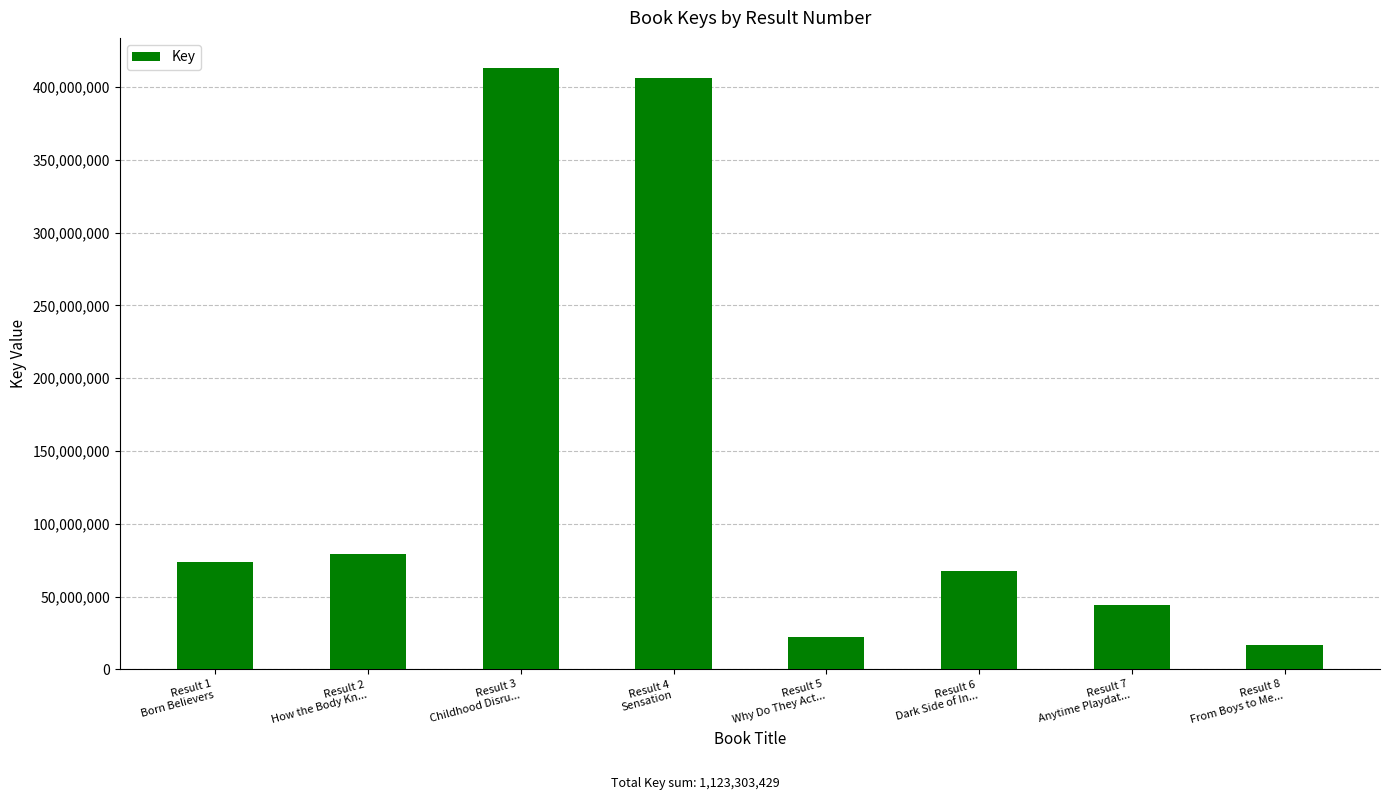

Reading right to left, what are all the values shown in this chart?

Result 8
From Boys to Me...=16985535	Result 7
Anytime Playdat...=44139451	Result 6
Dark Side of In...=67751191	Result 5
Why Do They Act...=22012044	Result 4
Sensation=406150472	Result 3
Childhood Disru...=413161723	Result 2
How the Body Kn...=79464007	Result 1
Born Believers=73639006